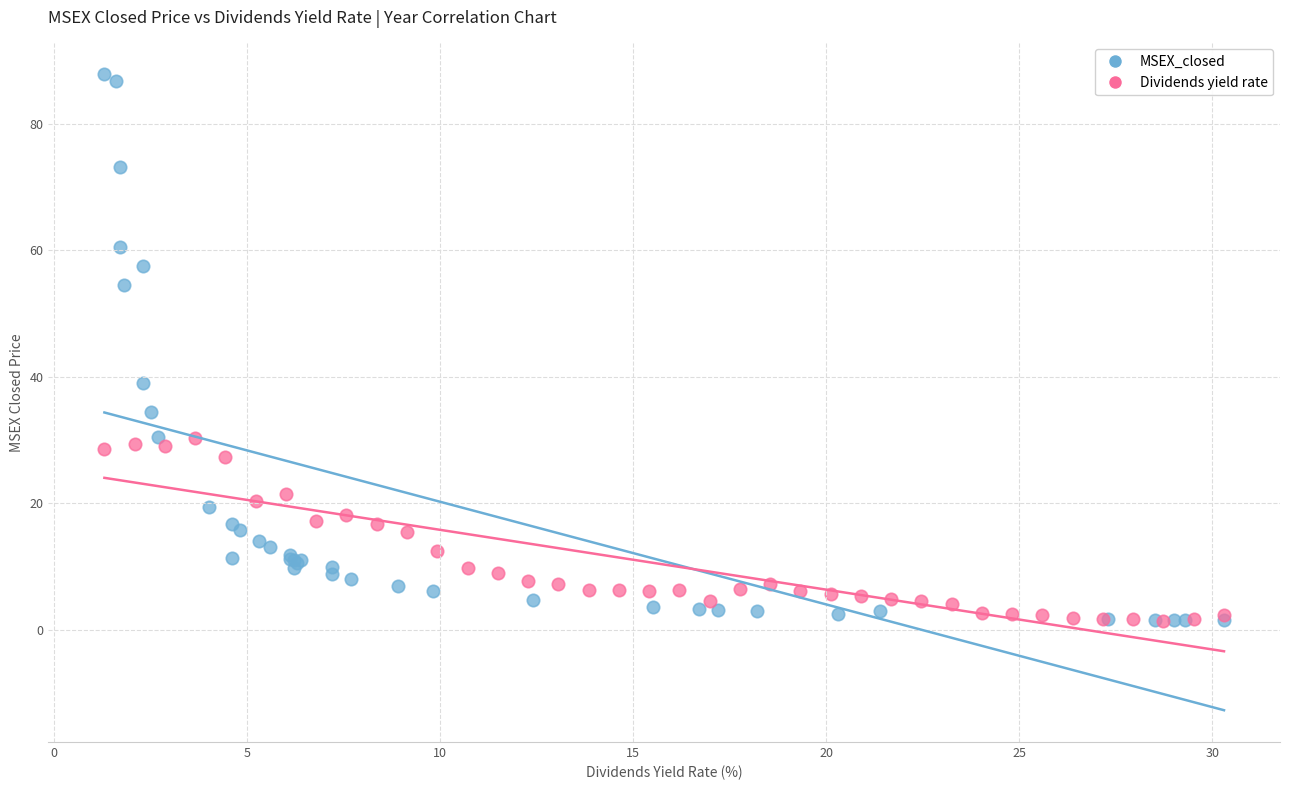

Which series reaches the maximum Y coordinate?

MSEX_closed